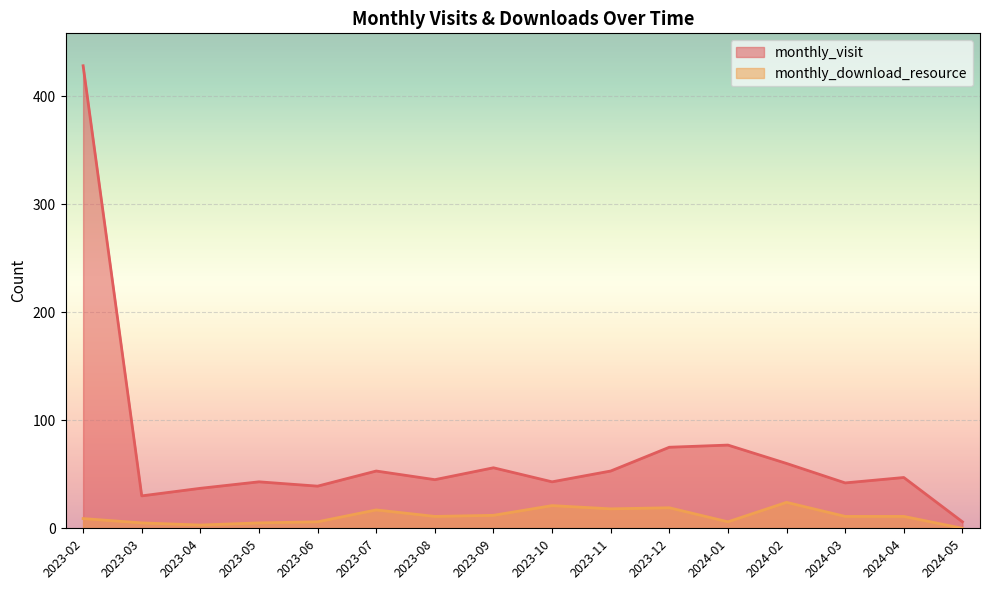

Is the value of monthly_download_resource at 2023-04 greater than the value of monthly_visit at 2024-04?

No